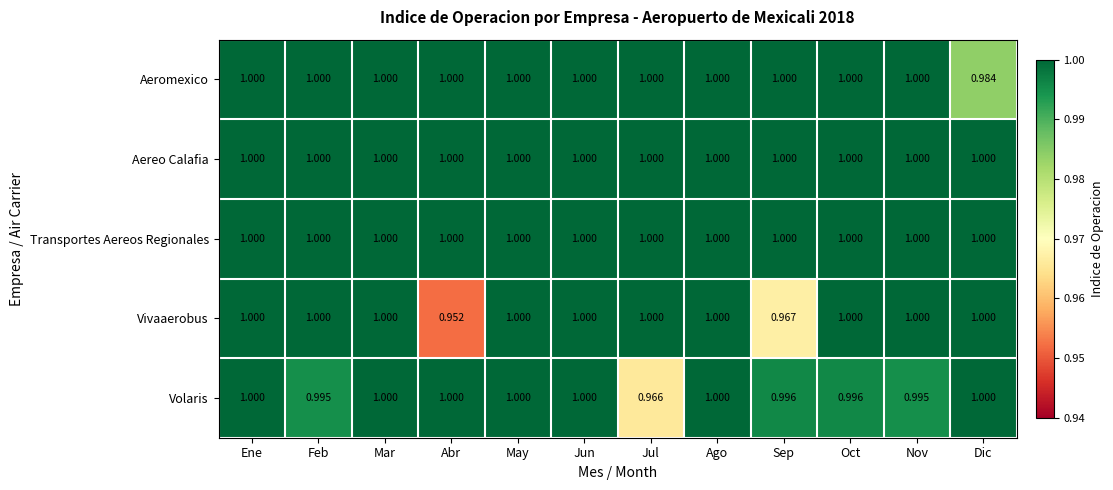

At which label does Vivaaerobus reach its minimum?

Abr